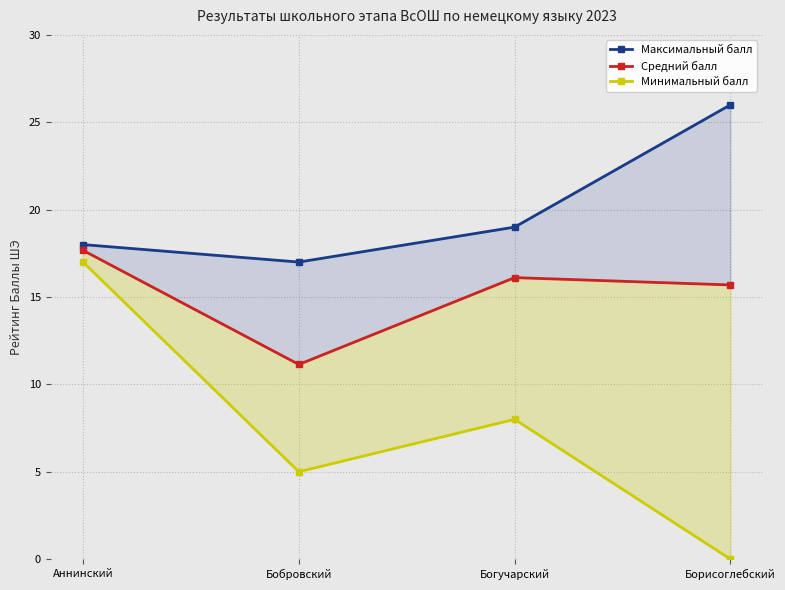

Reading right to left, what are all the values shown in this chart?

Максимальный балл: Борисоглебский=26.0	Богучарский=19.0	Бобровский=17.0	Аннинский=18.0
Средний балл: Борисоглебский=15.7	Богучарский=16.1	Бобровский=11.1	Аннинский=17.7
Минимальный балл: Борисоглебский=0.0	Богучарский=8.0	Бобровский=5.0	Аннинский=17.0